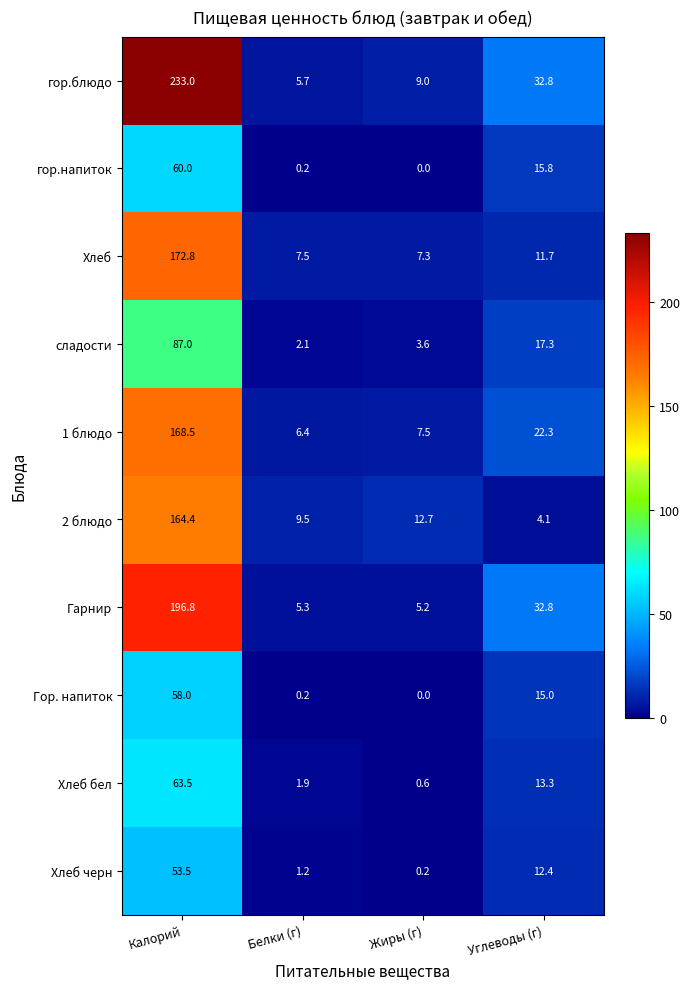

What is the spread (max minus min) of values at Жиры (г)?

12.7